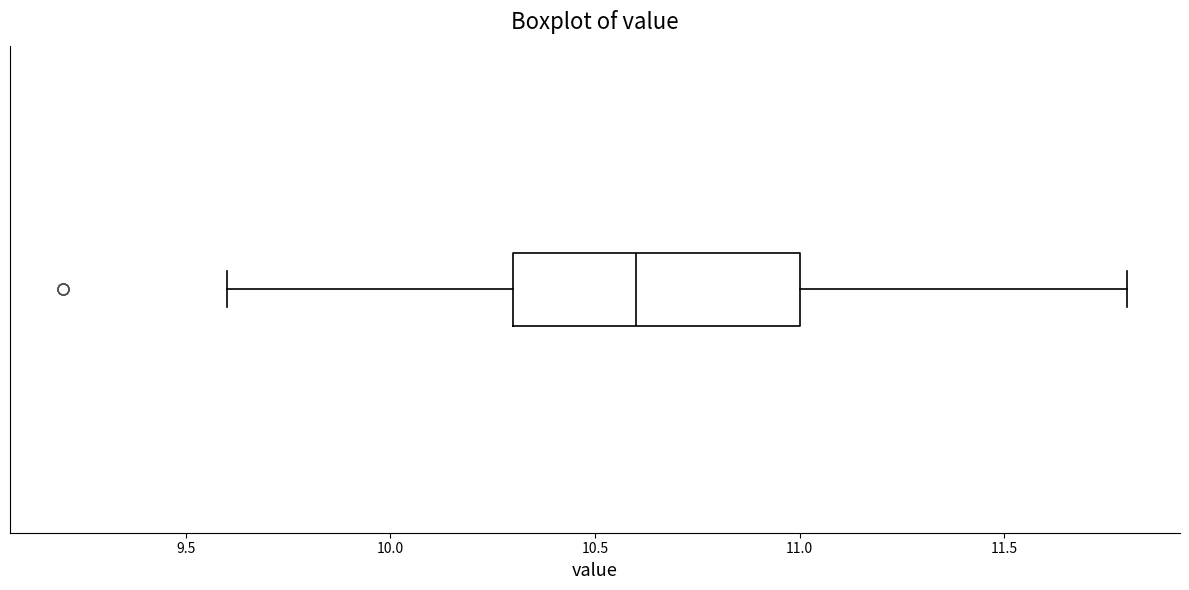

Where does the right whisker of the box end on the x-axis? The values are not printed on the chart, so give them approximately, as read against the axis.

11.8